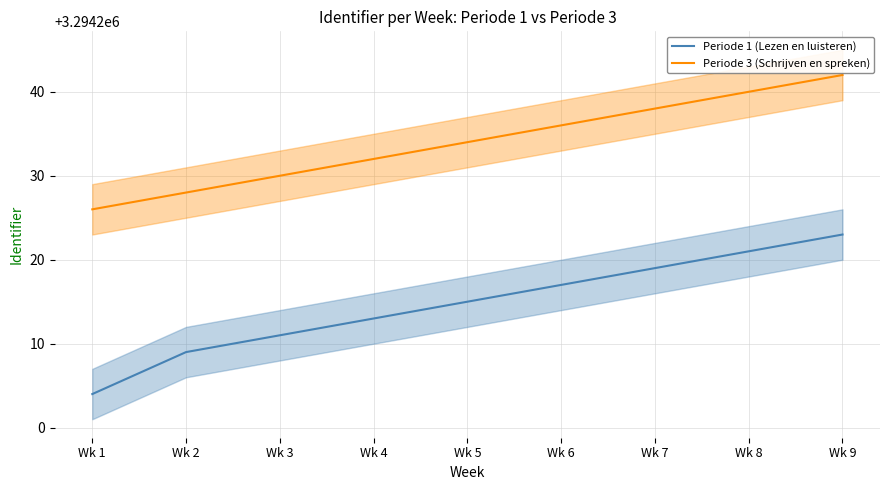

The Periode 3 (Schrijven en spreken) series shows 3294242 at Wk 9. True or false?

True